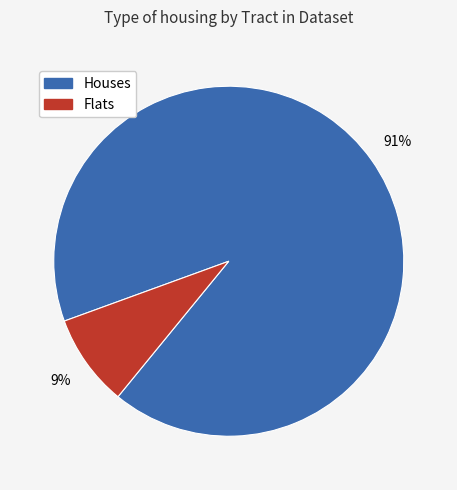

To the nearest percent, what is the average slice percentage?

50%